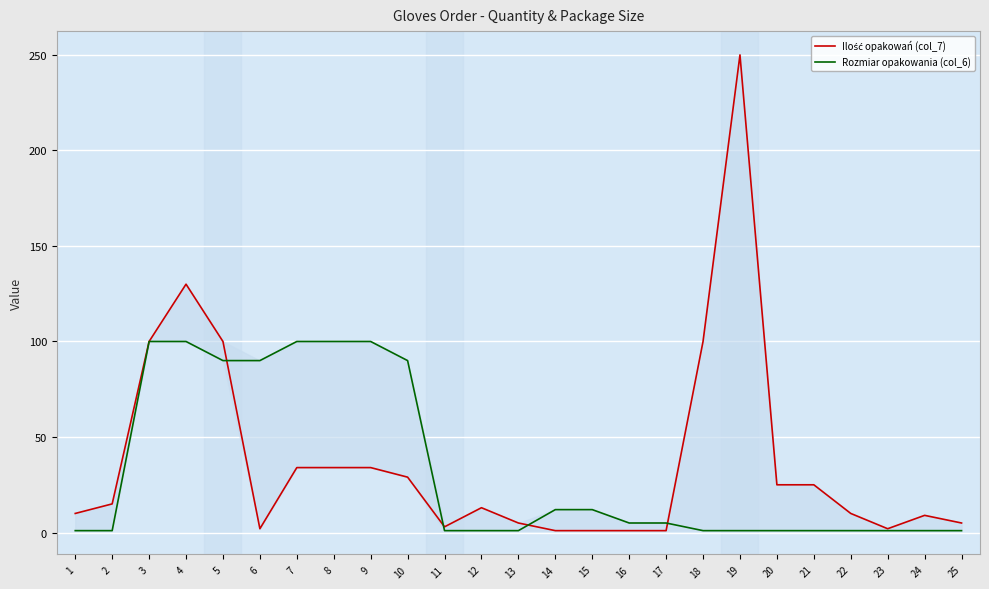

At which category does the chart reach its peak across all series?

19